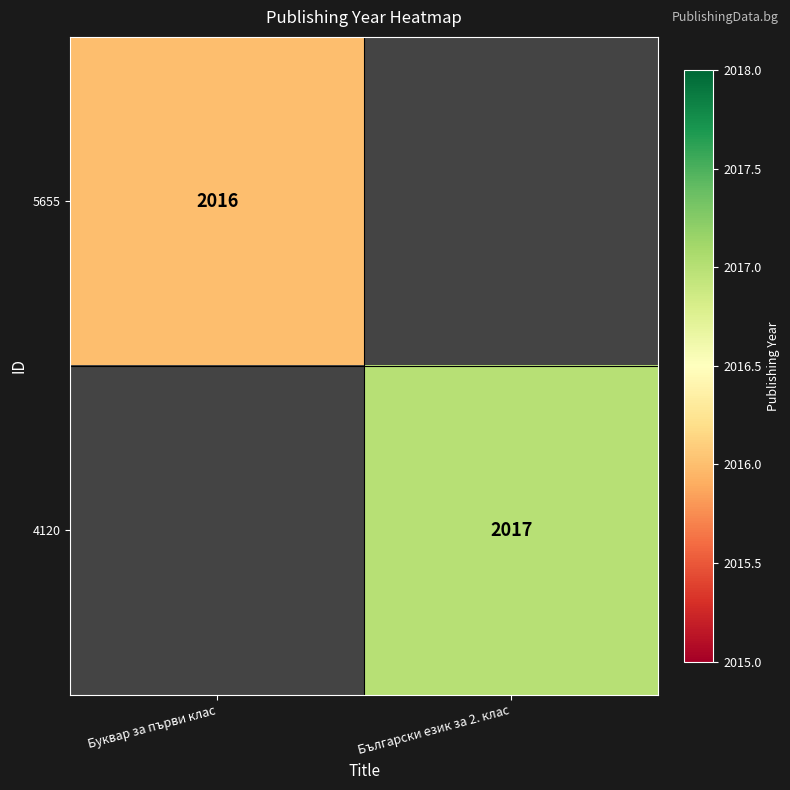

The value of 5655 at Буквар за първи клас is 1337. True or false?

False